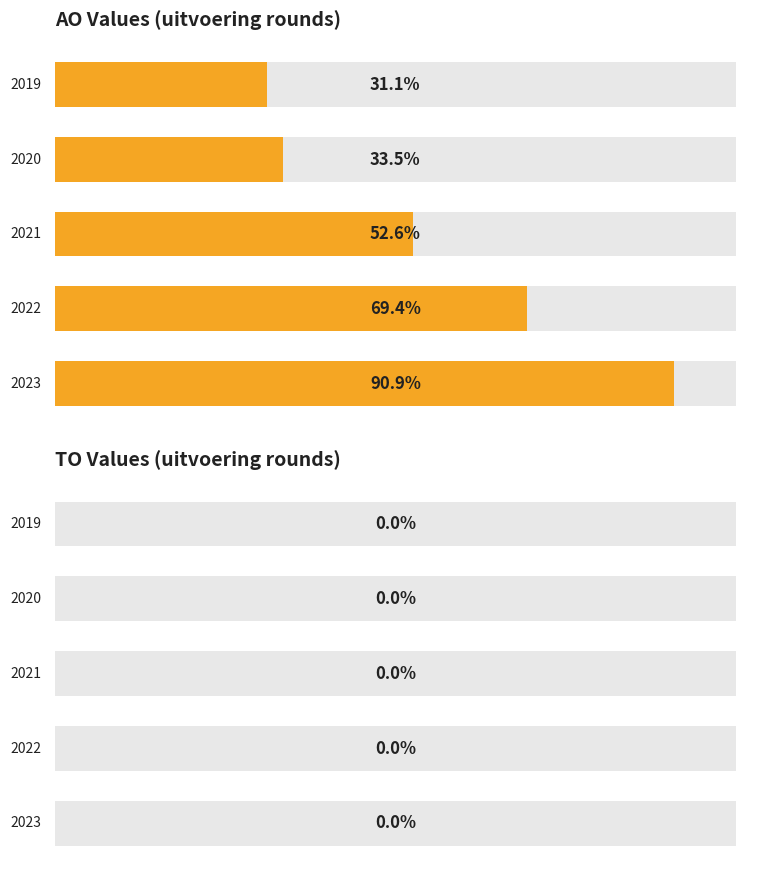

Rank the series by their maximum value, from highest to lowest.

AO Values (uitvoering rounds), TO Values (uitvoering rounds)